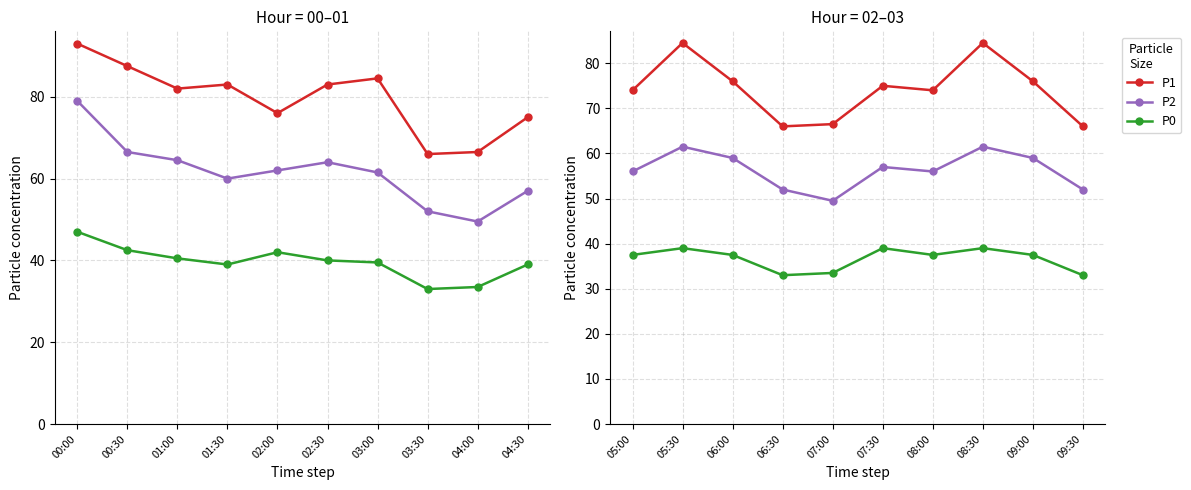

List the series in order of their overall mean, highest first.

P1, P2, P0